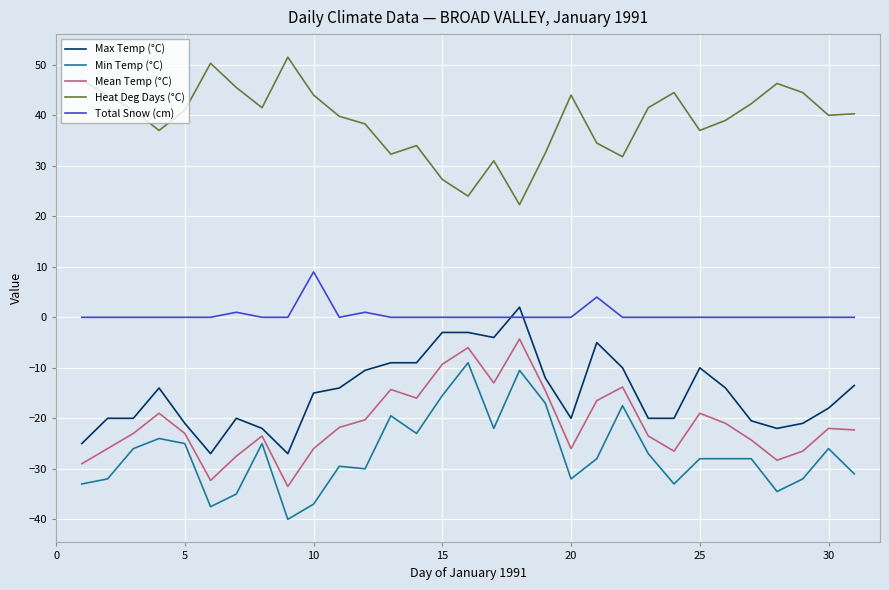

What is the average value of the Max Temp (°C) series?

-15.1